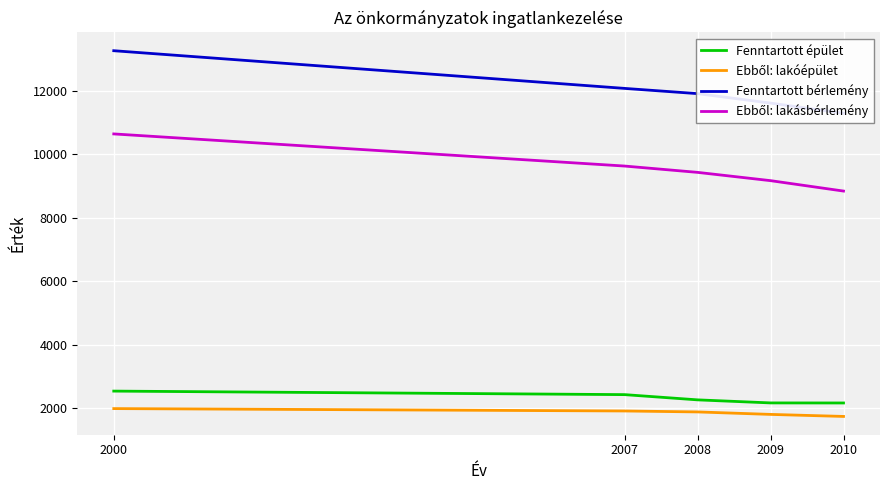

What is the total value across all series at 2007?

26075